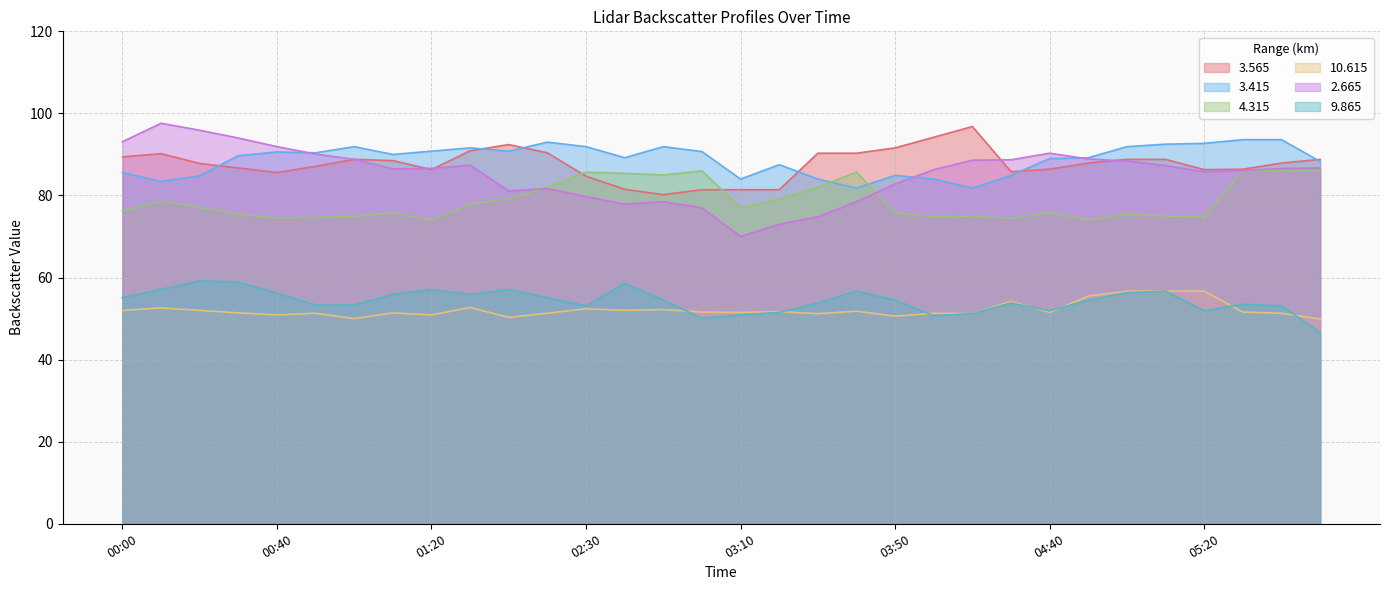

After their last crossing, which series has the higher values:   3.565 or   2.665?

  3.565